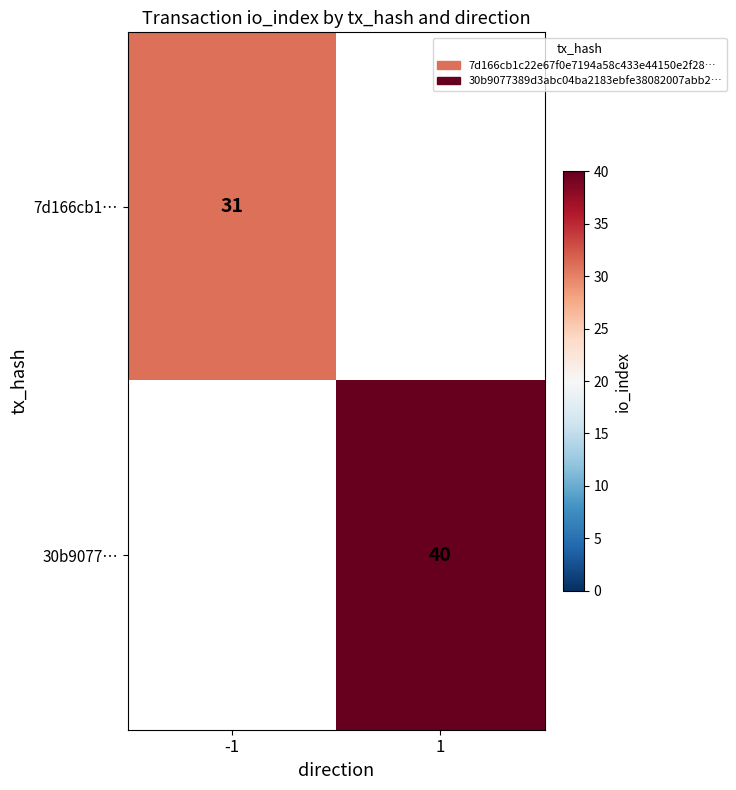

At how many categories does at least one series exceed 35?

1